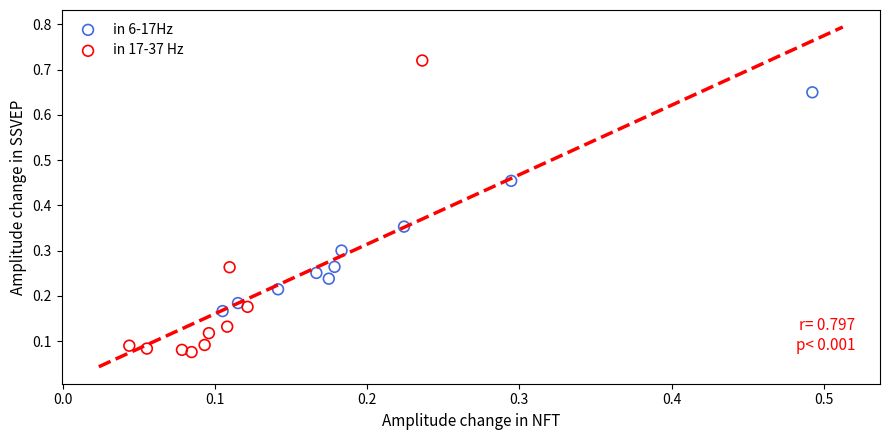

Which series contains the highest Y value?

in 17-37 Hz